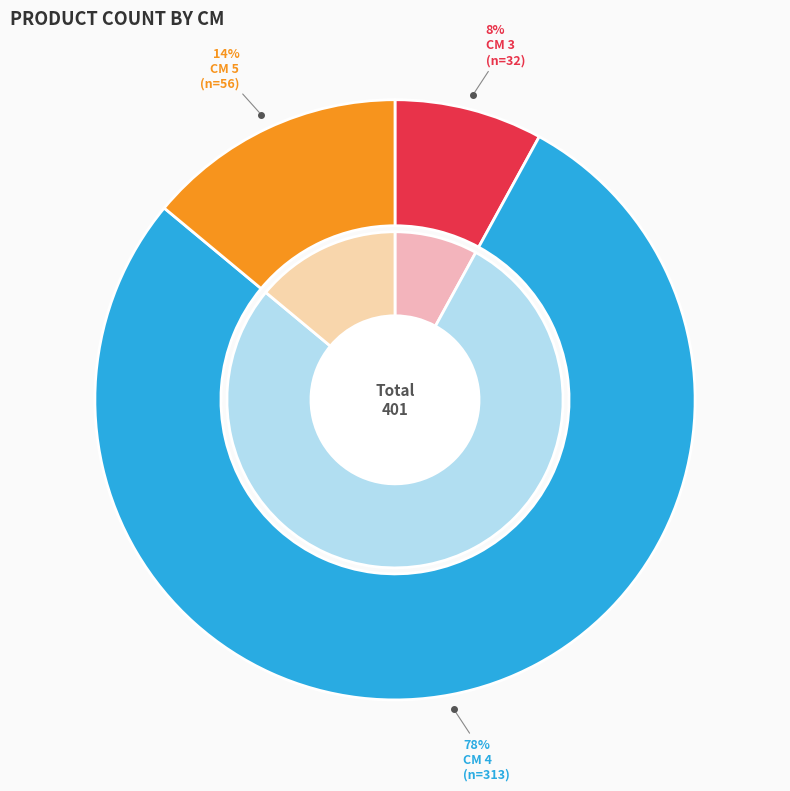

To the nearest percent, what percentage of the pie is 3?

8%